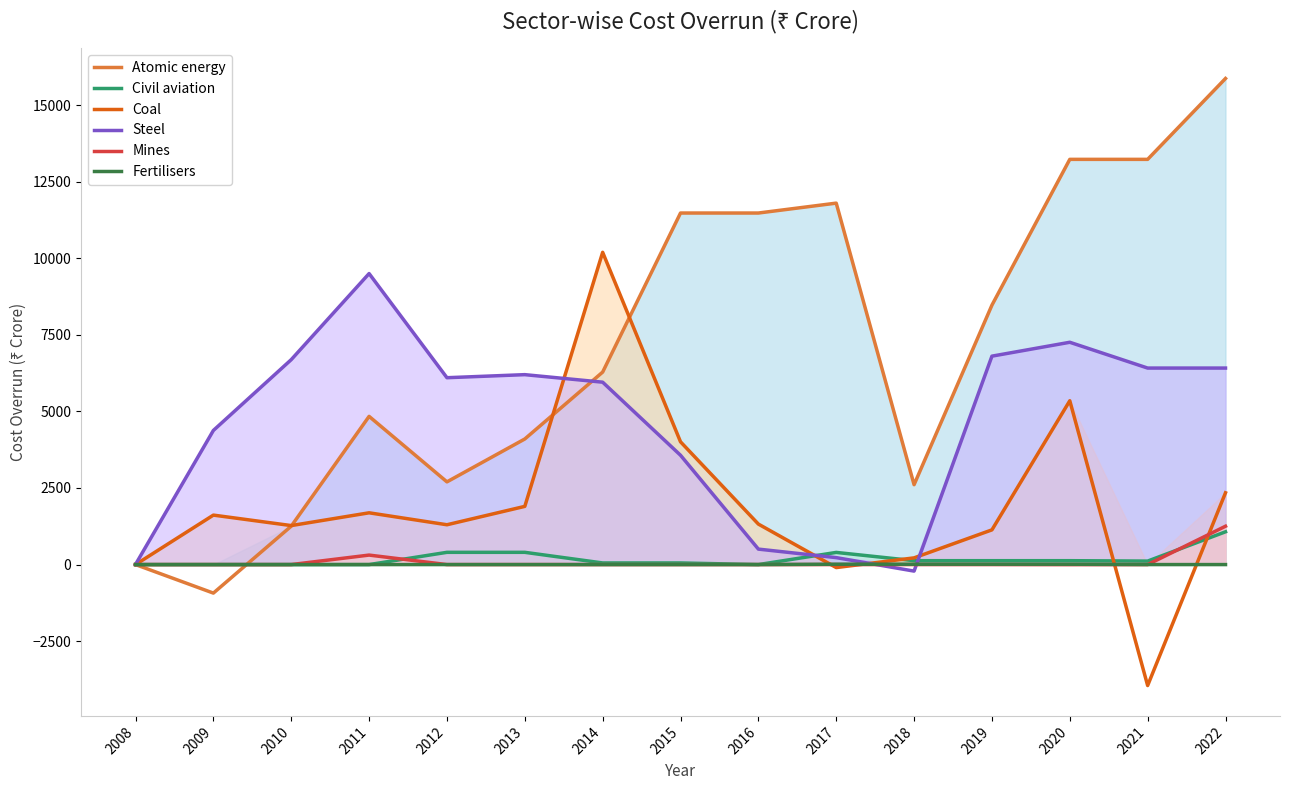

Is the value of Steel at 2019 greater than the value of Atomic energy at 2015?

No